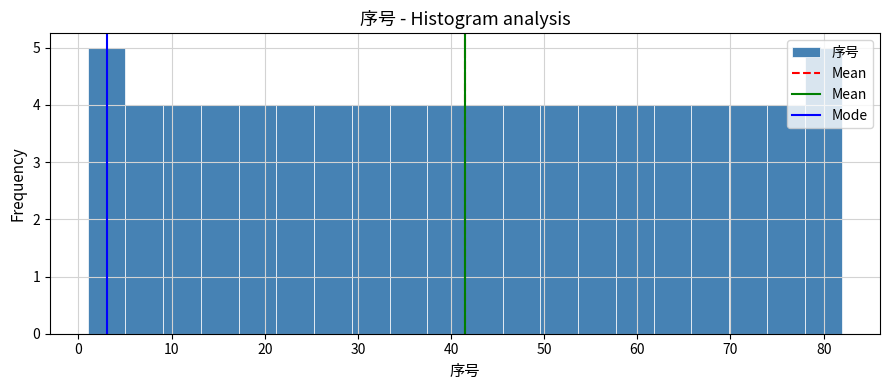

Reading left to right, transcribe this chart: for each bar, give the range it covers on the x-axis and its height. Neither the bar edges nor the heights are printed on the chart, so give them approximately, as read against the axes.

1 to 5: 5
5 to 9: 4
9 to 13: 4
13 to 17: 4
17 to 21: 4
21 to 25: 4
25 to 29: 4
29 to 33: 4
33 to 37: 4
37 to 42: 4
42 to 46: 4
46 to 50: 4
50 to 54: 4
54 to 58: 4
58 to 62: 4
62 to 66: 4
66 to 70: 4
70 to 74: 4
74 to 78: 4
78 to 82: 5